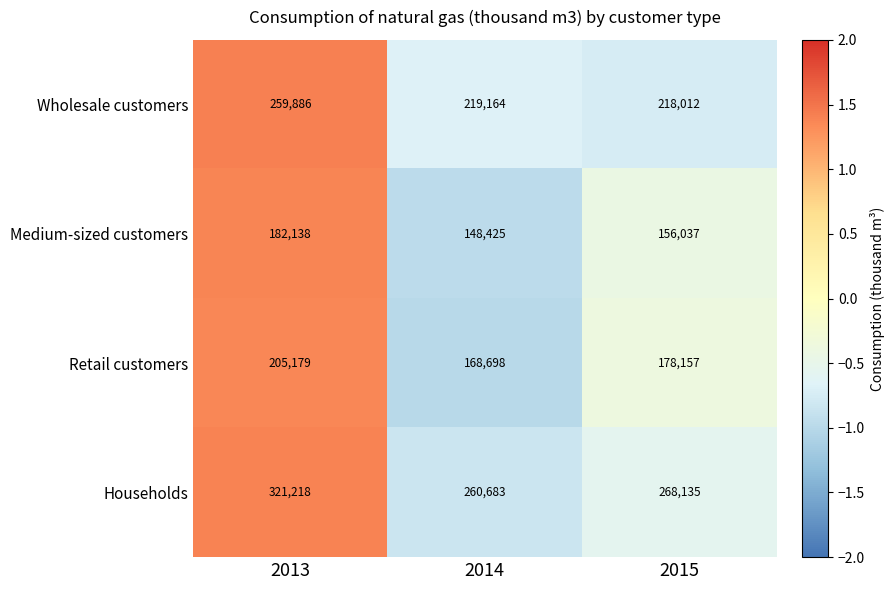

Where is Households nearest to the value 290950?

2015